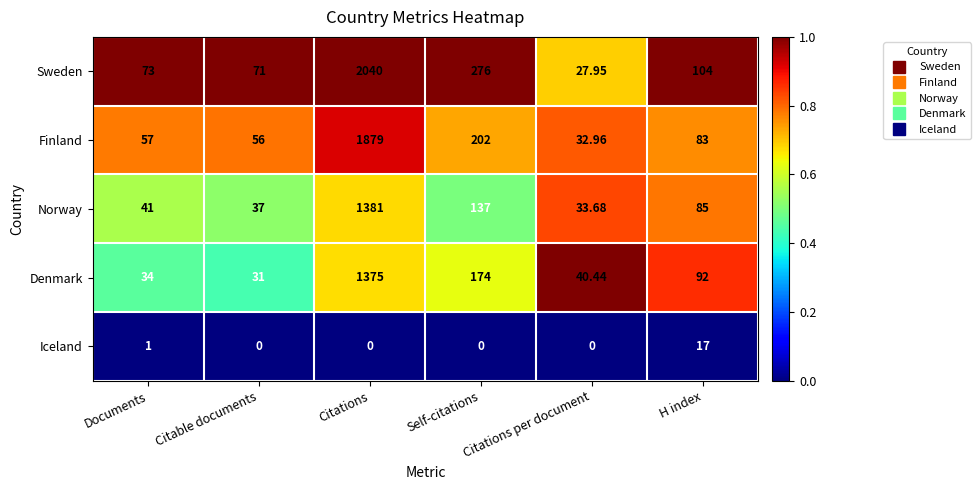

What is the total value across all series at Citations?

6675.0